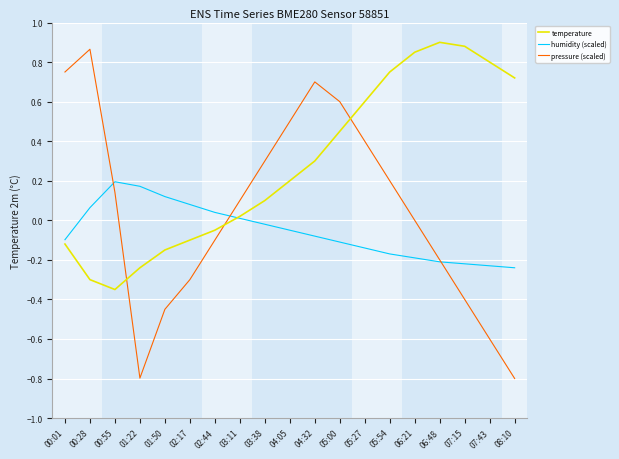

True or false: humidity (scaled) has a value of -0.2 at 06:48.

True